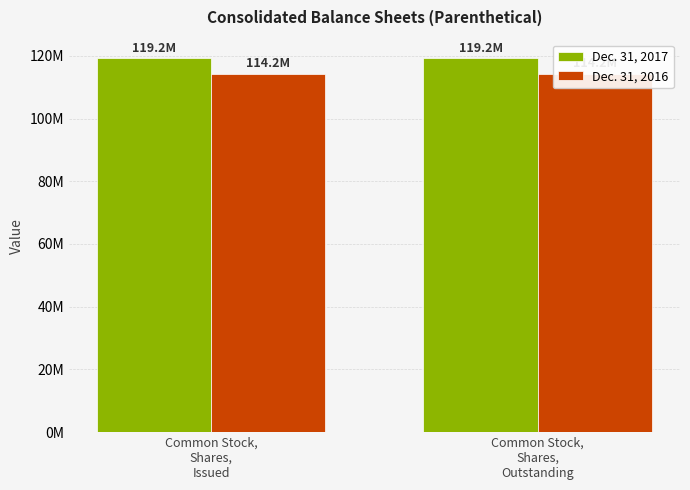

What position from the right is Common Stock,
Shares,
Issued?

2